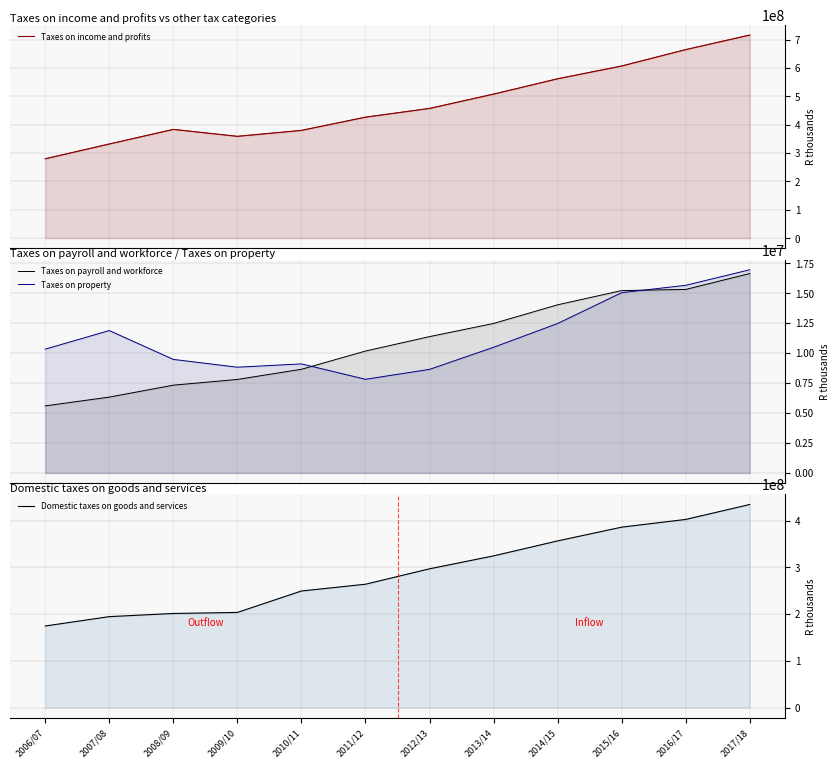

True or false: Taxes on payroll and workforce and Domestic taxes on goods and services cross at least once.

False